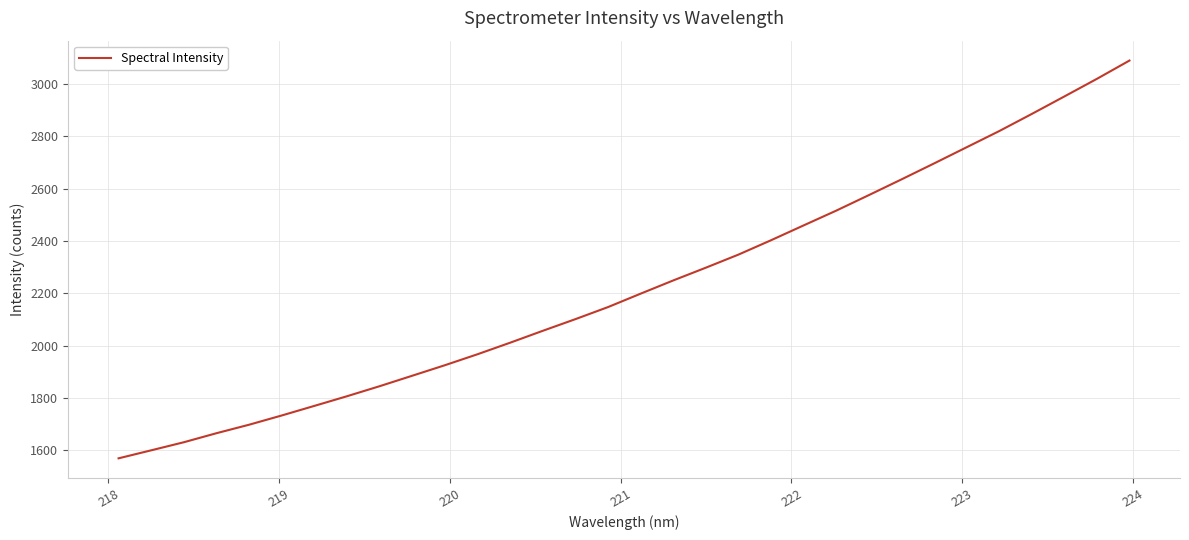

What is the maximum value shown in the chart?

3089.3